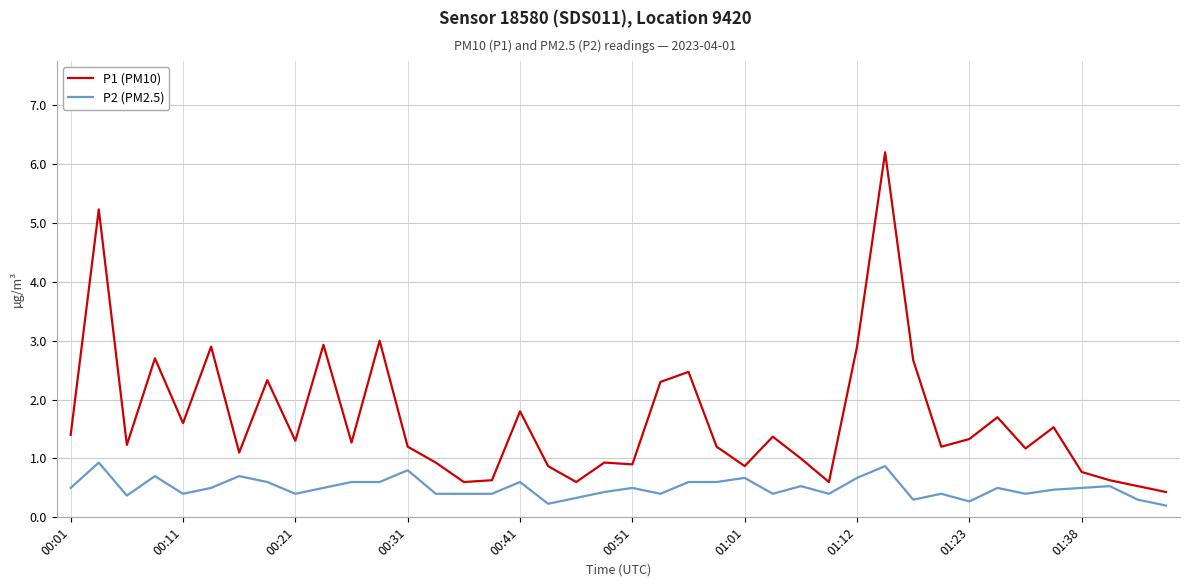

What is the difference between the maximum and minimum values in the P2 (PM2.5) series?

0.7